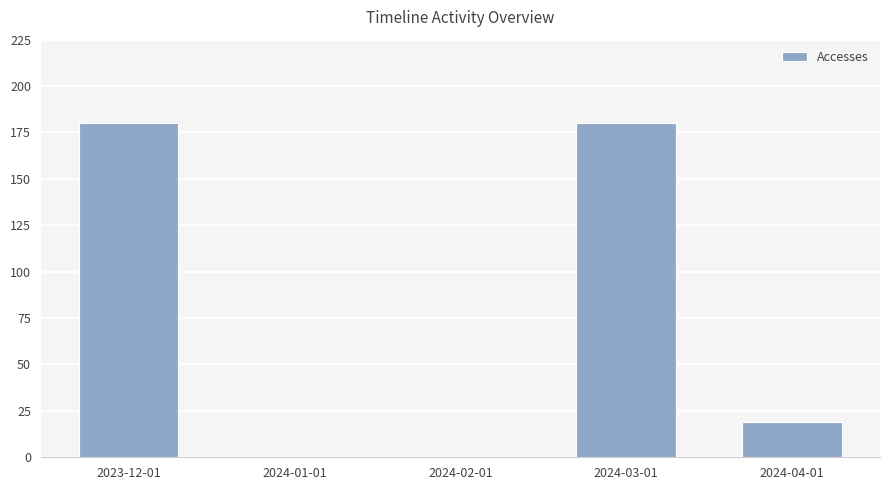

Where is the data nearest to the value 90?

2024-04-01